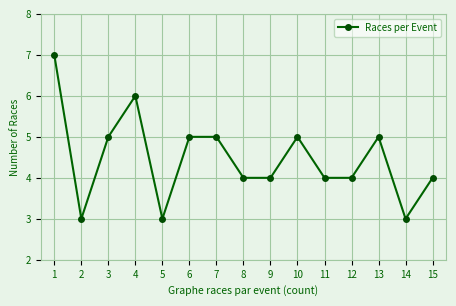

Reading right to left, list all the values displayed in this chart.

15=4	14=3	13=5	12=4	11=4	10=5	9=4	8=4	7=5	6=5	5=3	4=6	3=5	2=3	1=7